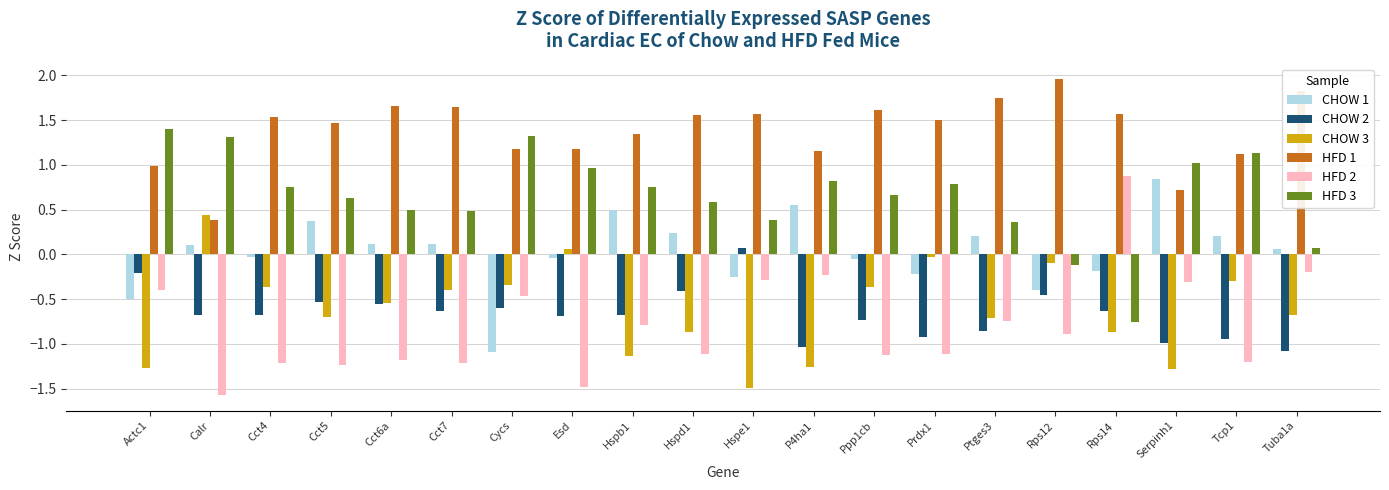

What is the sum of the HFD 1 values at Actc1 and Rps14?

2.6